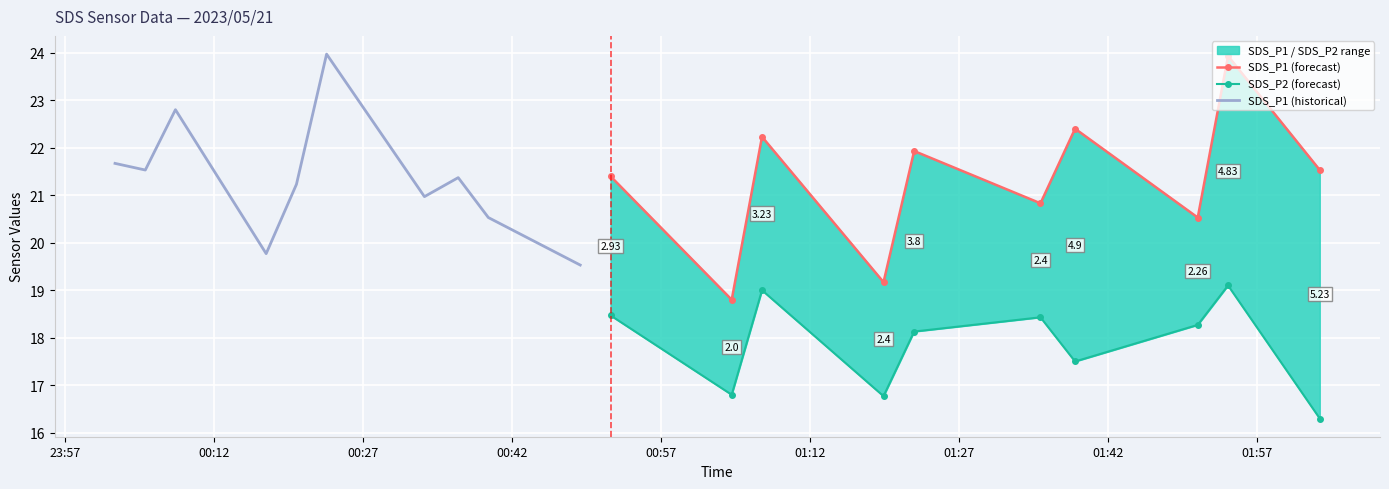

True or false: SDS_P2 (forecast) and SDS_P1 (historical) cross at least once.

False